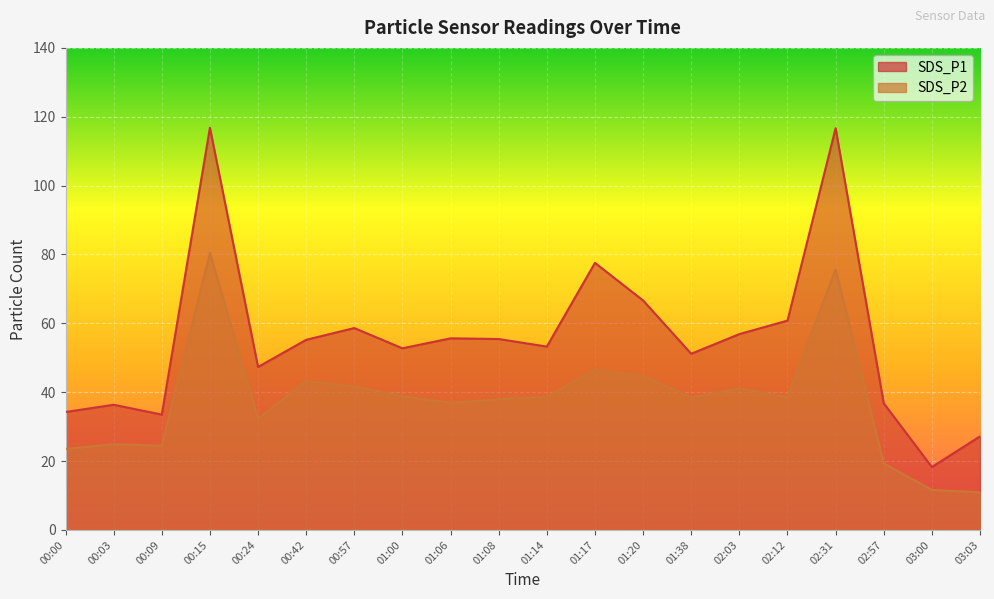

True or false: SDS_P1 and SDS_P2 cross at least once.

False